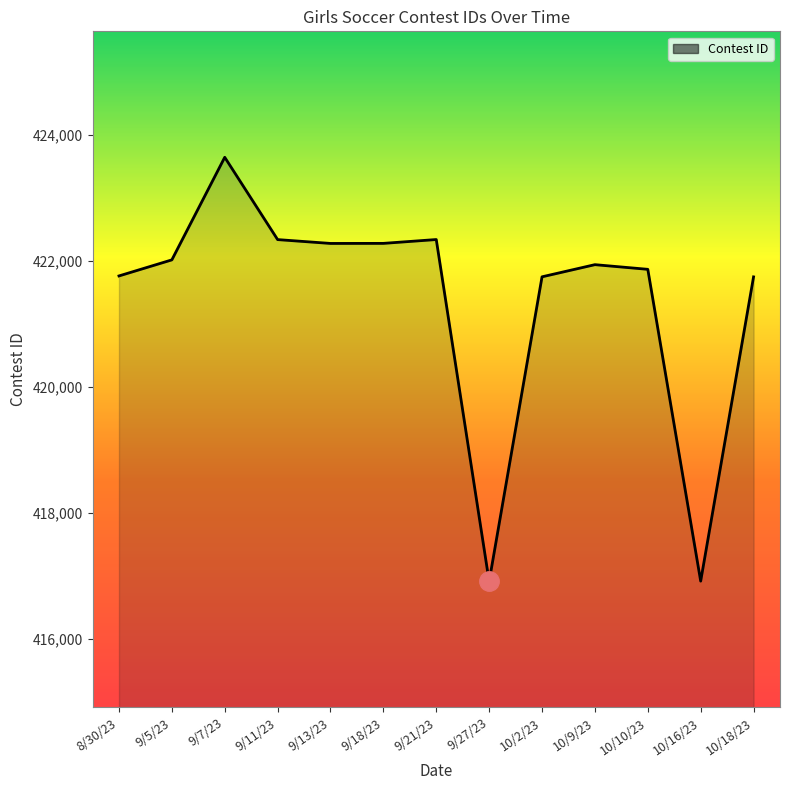

What is the ratio of the value at 10/2/23 to the value at 10/10/23?

1.0